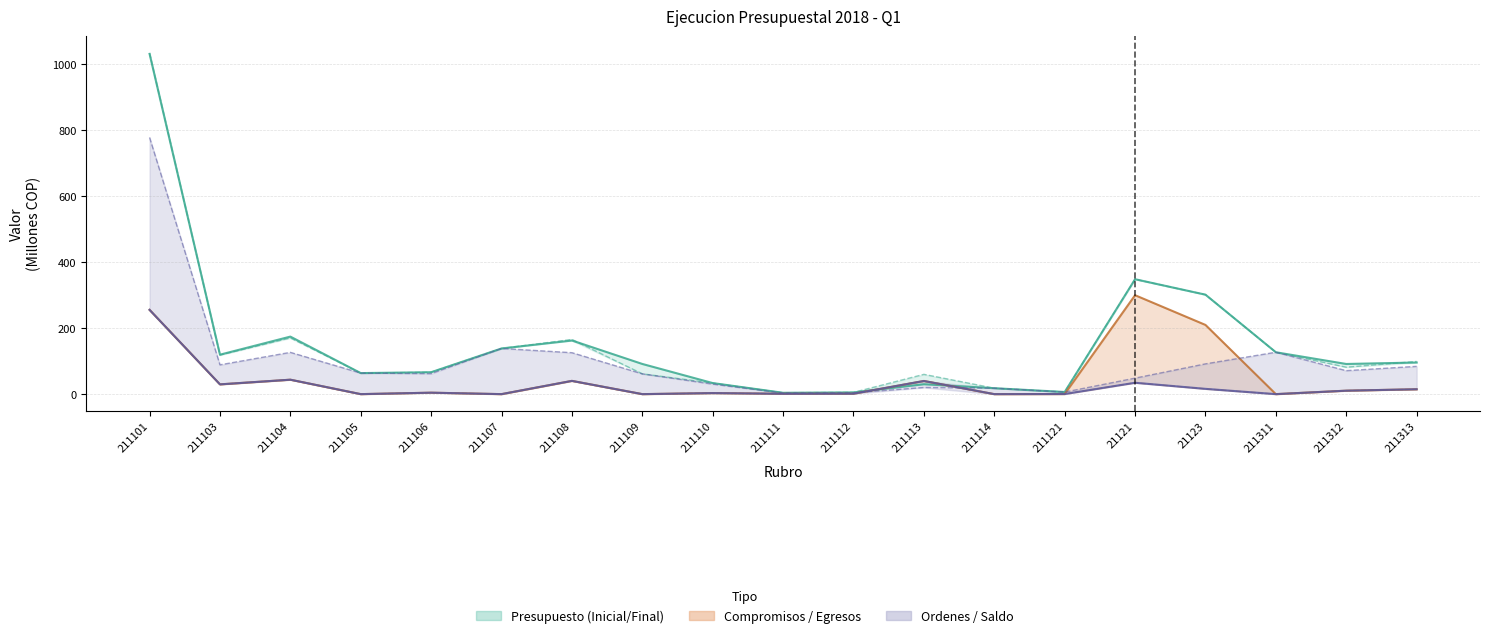

At which category does Ordenes de pago del periodo reach its first local peak?

211104